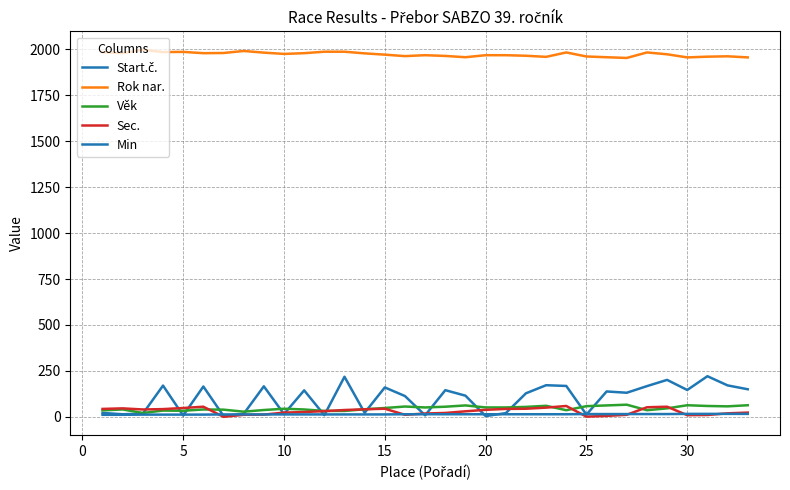

True or false: Věk and Start.č. cross at least once.

True